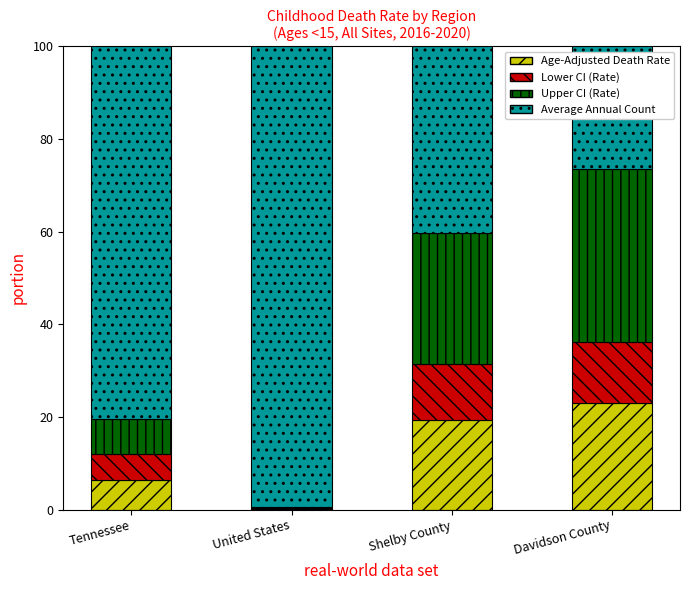

Reading right to left, list the values for the Age-Adjusted Death Rate series.

Davidson County=23.0	Shelby County=19.4	United States=0.2	Tennessee=6.4